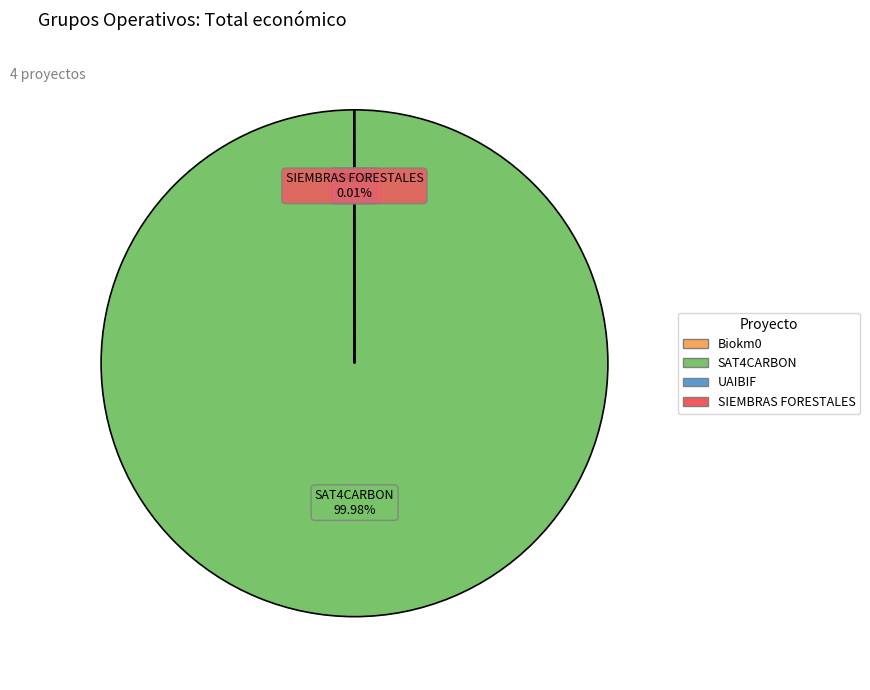

Is there a majority slice in this chart?

Yes